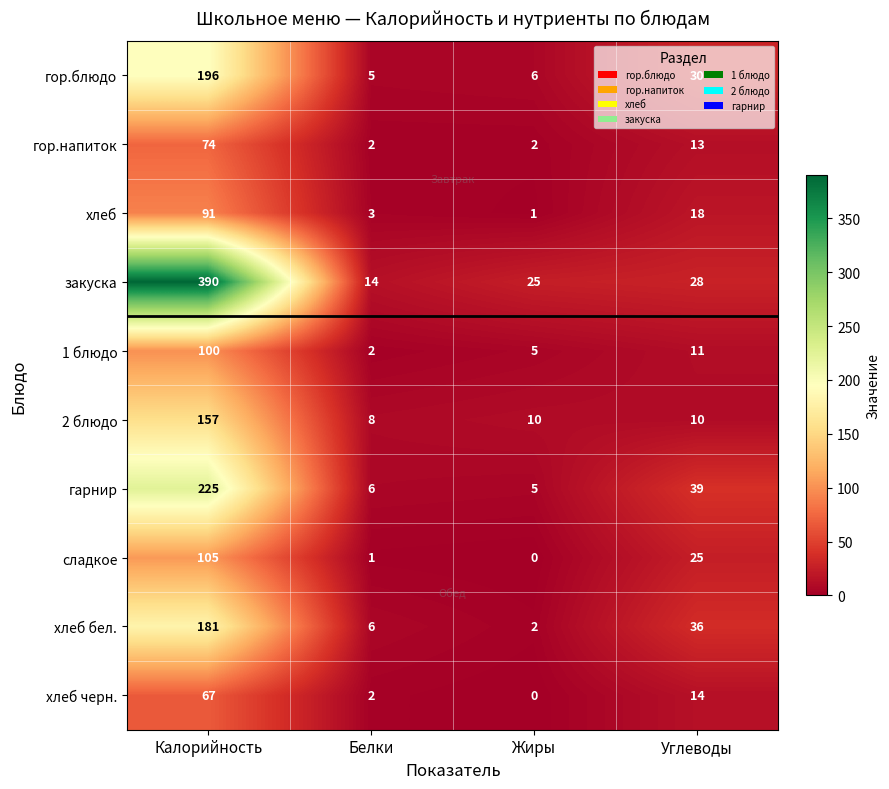

What is the greatest value displayed?

390